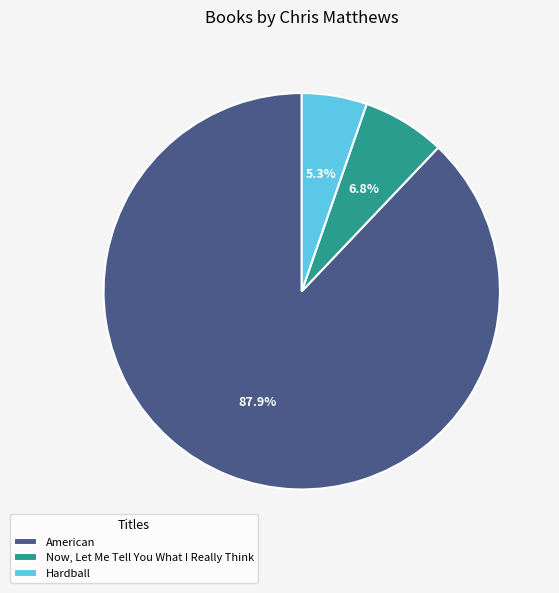

Which category has the smallest portion of the pie?

Hardball